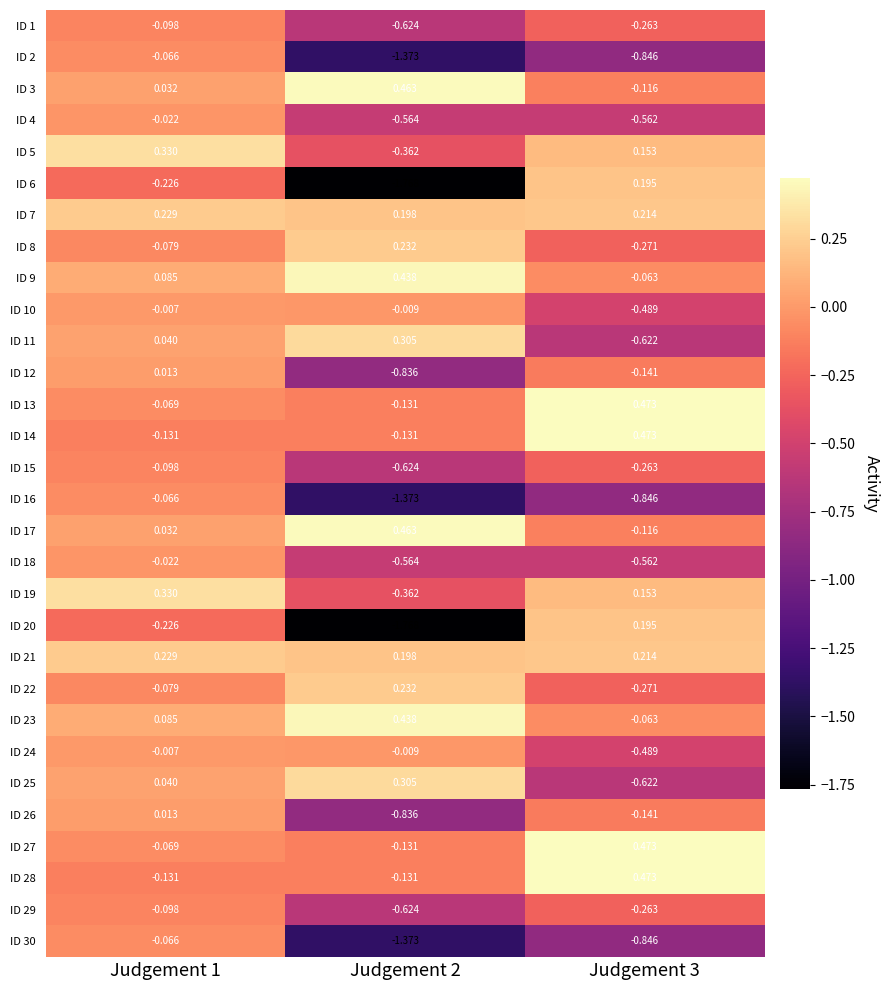

Is the value of ID 1 at Judgement 2 greater than the value of ID 9 at Judgement 2?

No